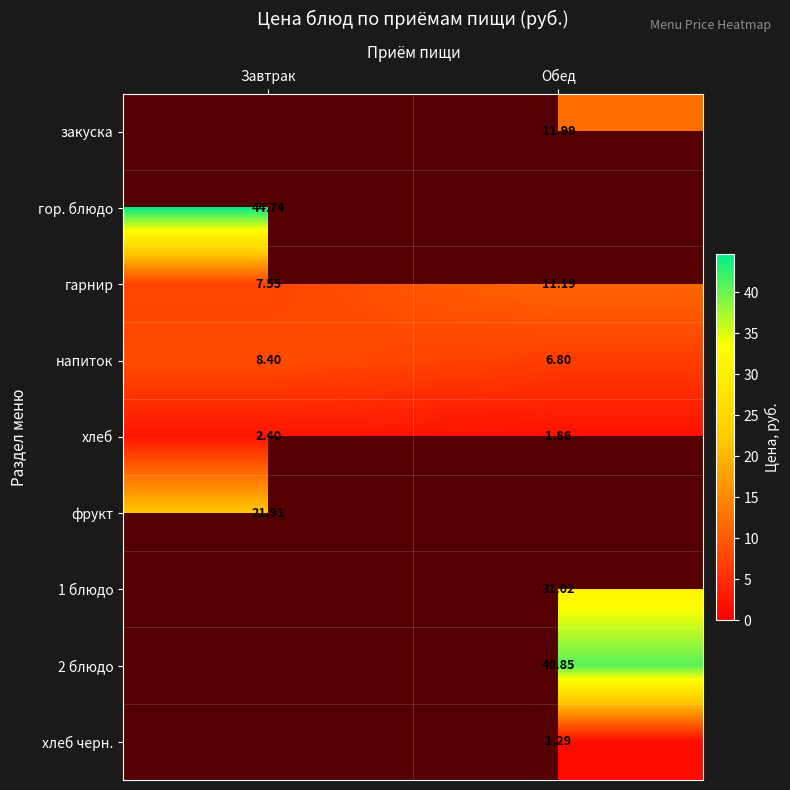

True or false: гор. блюдо has a value of 64.6 at Завтрак.

False